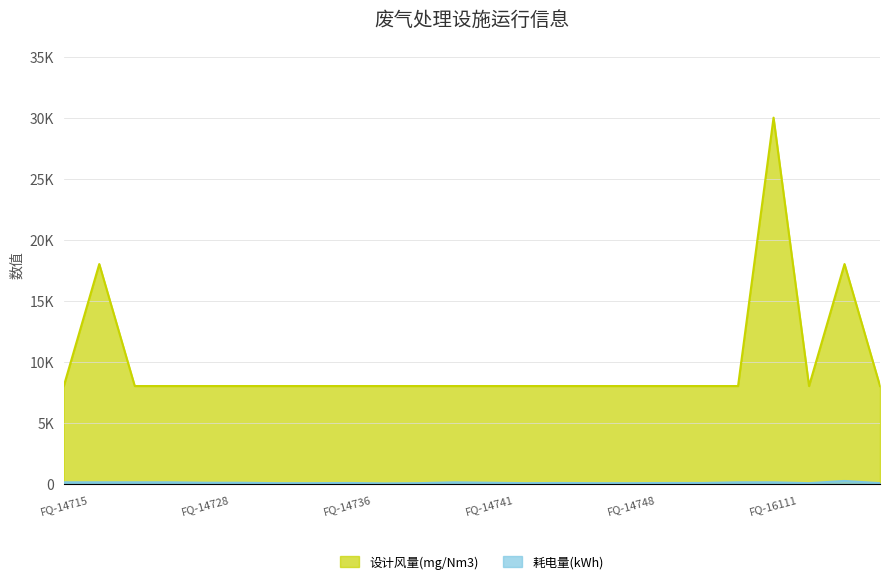

How many distinct data groups are displayed?

2